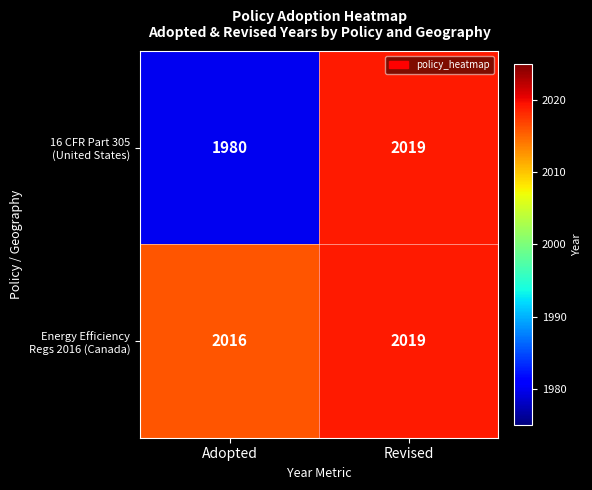

What is the smallest value displayed?

1980